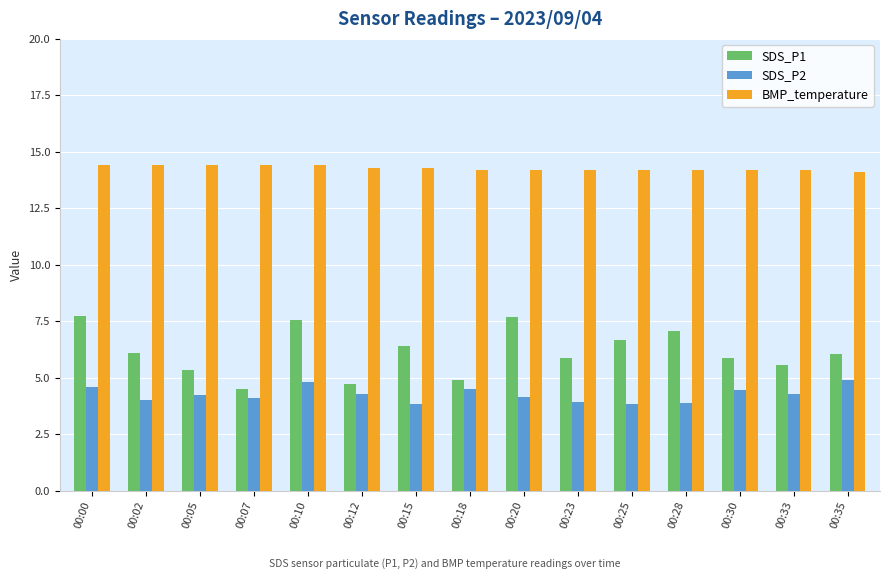

True or false: SDS_P1 has a value of 2.2 at 00:10.

False